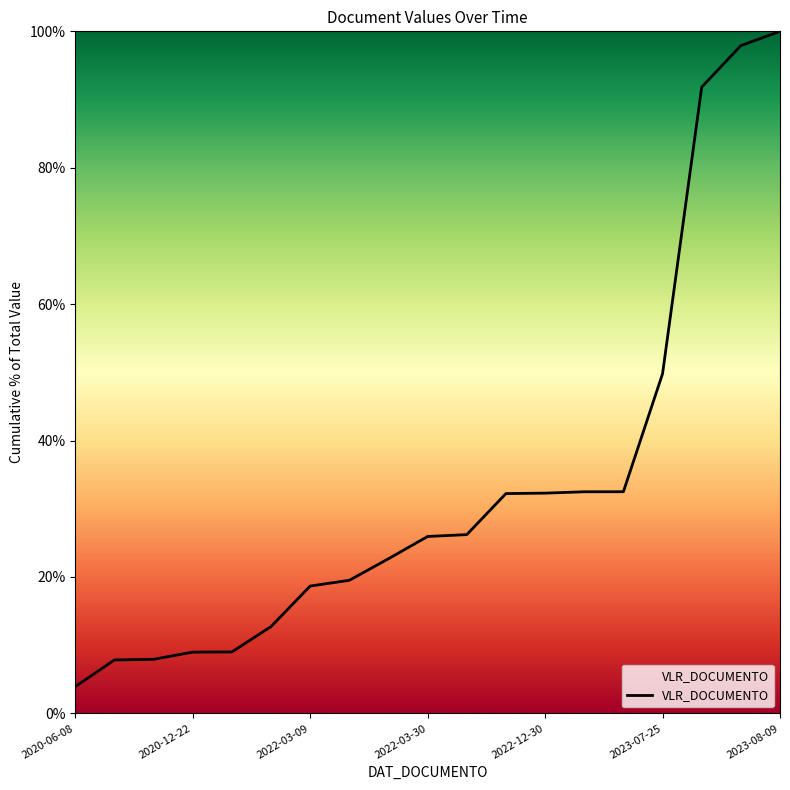

What is the minimum value shown in the chart?

3.9